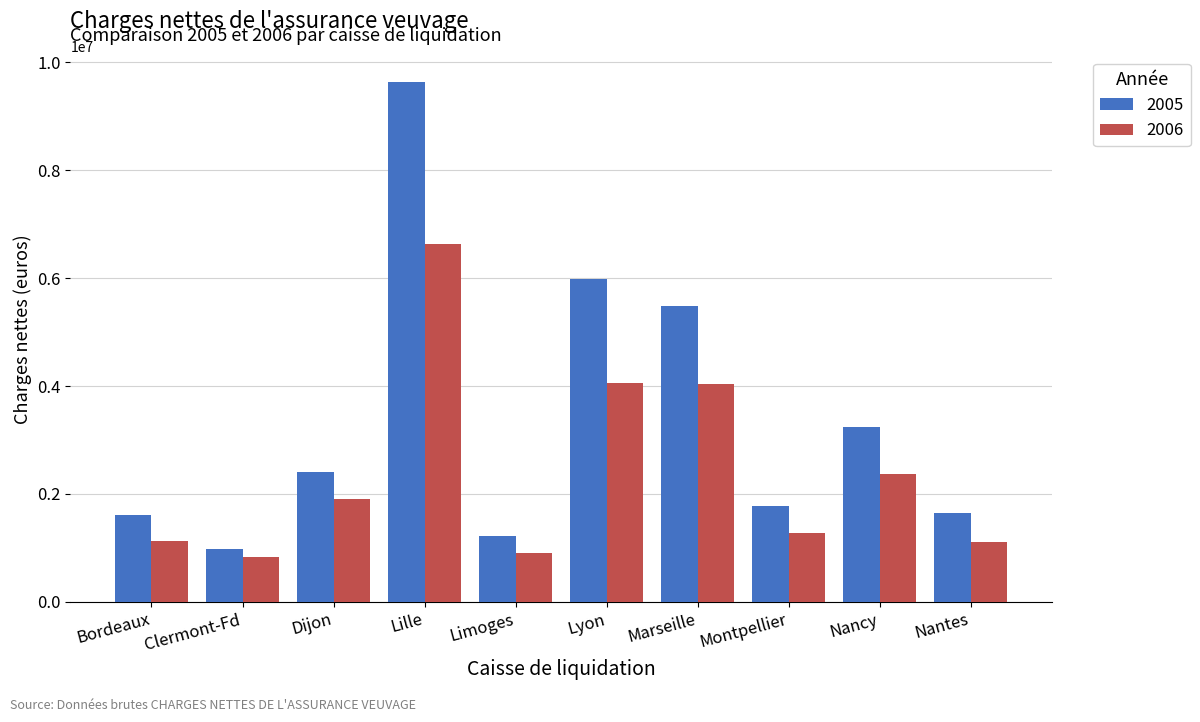

Is it true that 2006 equals 911688.0 at Limoges?

True